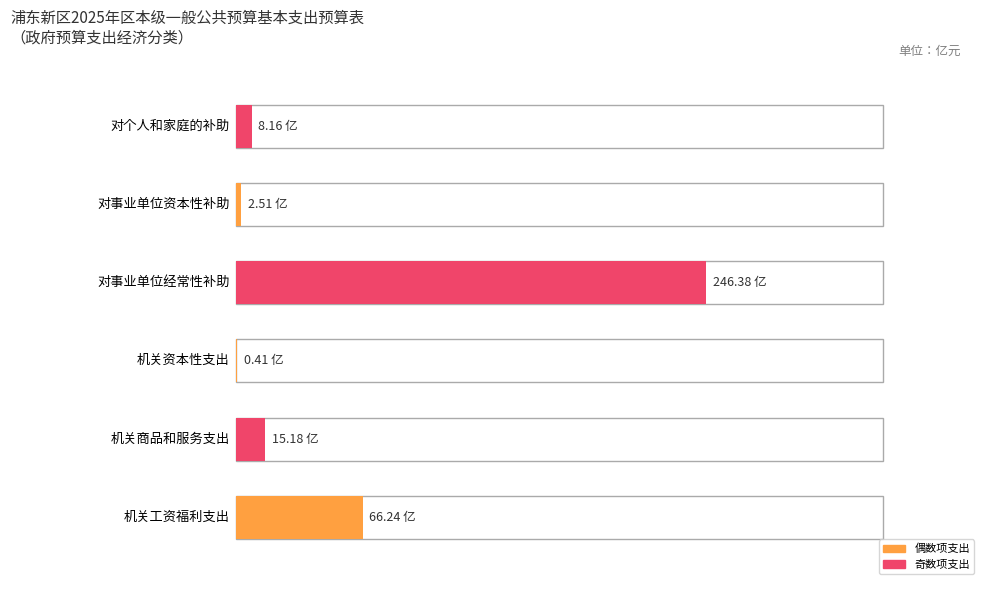

What is the change in value from 机关资本性支出 to 对个人和家庭的补助?

+7.7